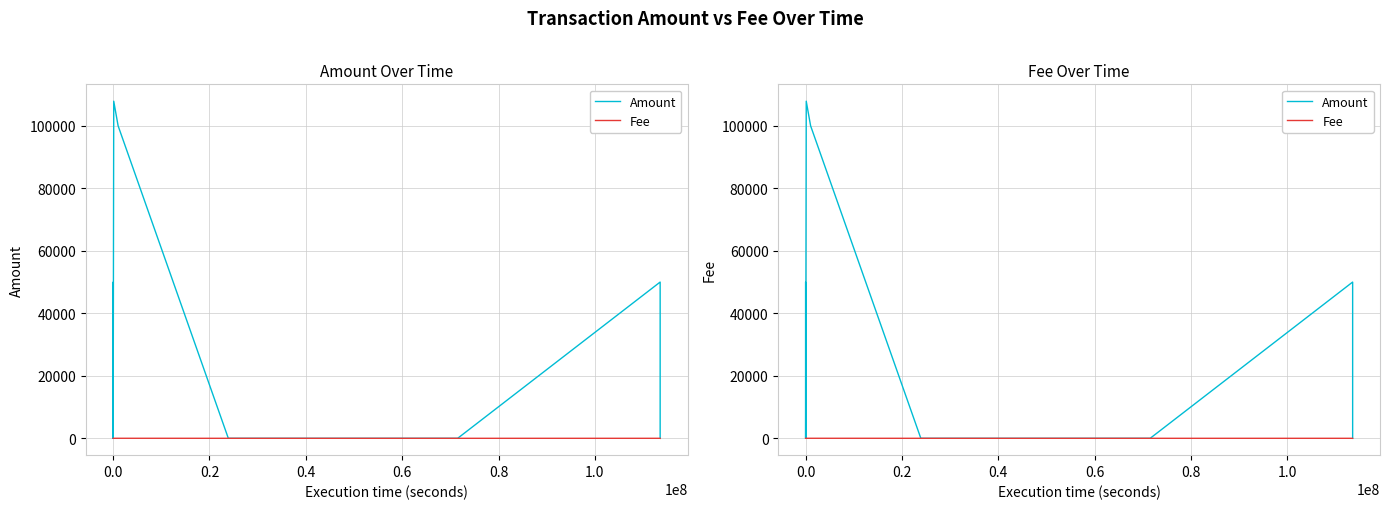

What is the sum of all Fee values?

16.5